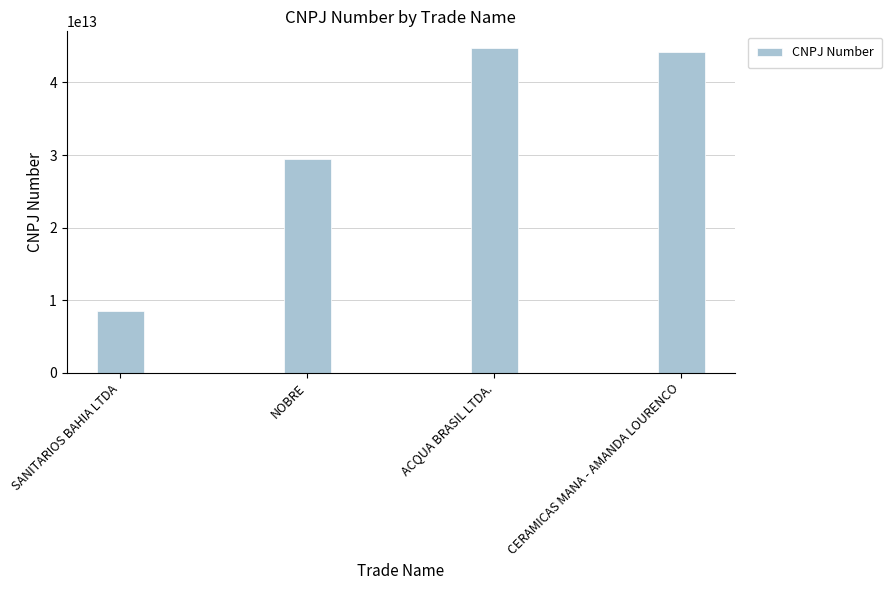

What is the label of the 4th bar from the right?

SANITARIOS BAHIA LTDA